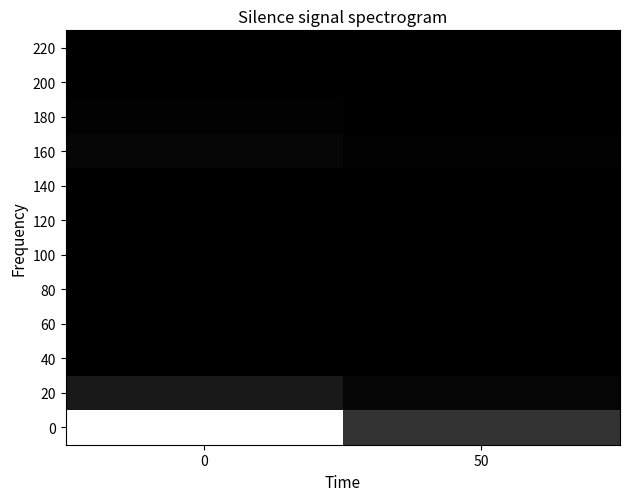

What is the difference between the highest and lowest values at 50?

0.2